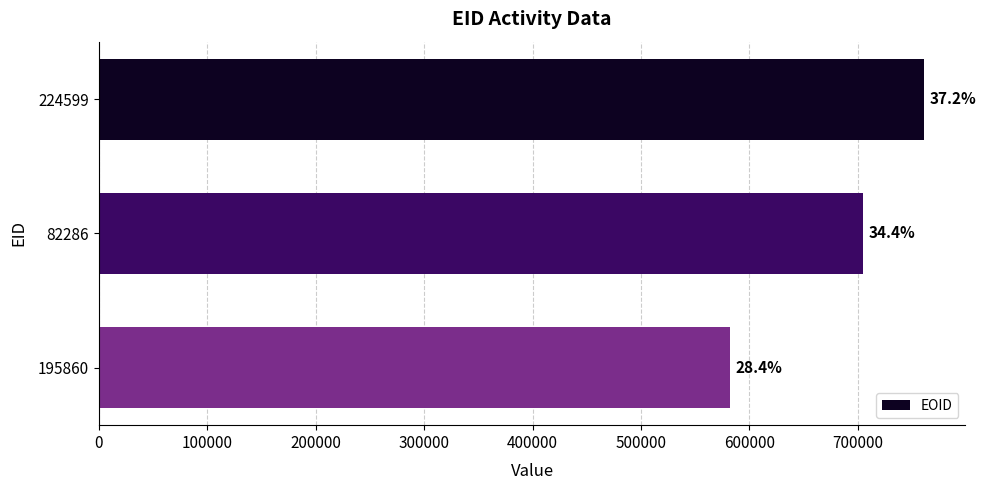

Does the chart contain any negative values?

No